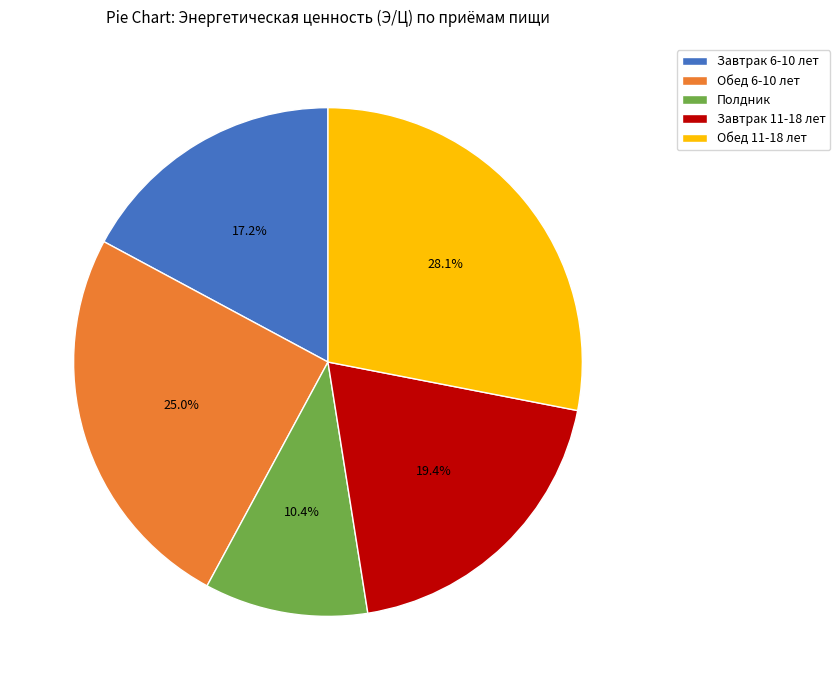

Between Полдник and Обед 11-18 лет, which is larger?

Обед 11-18 лет